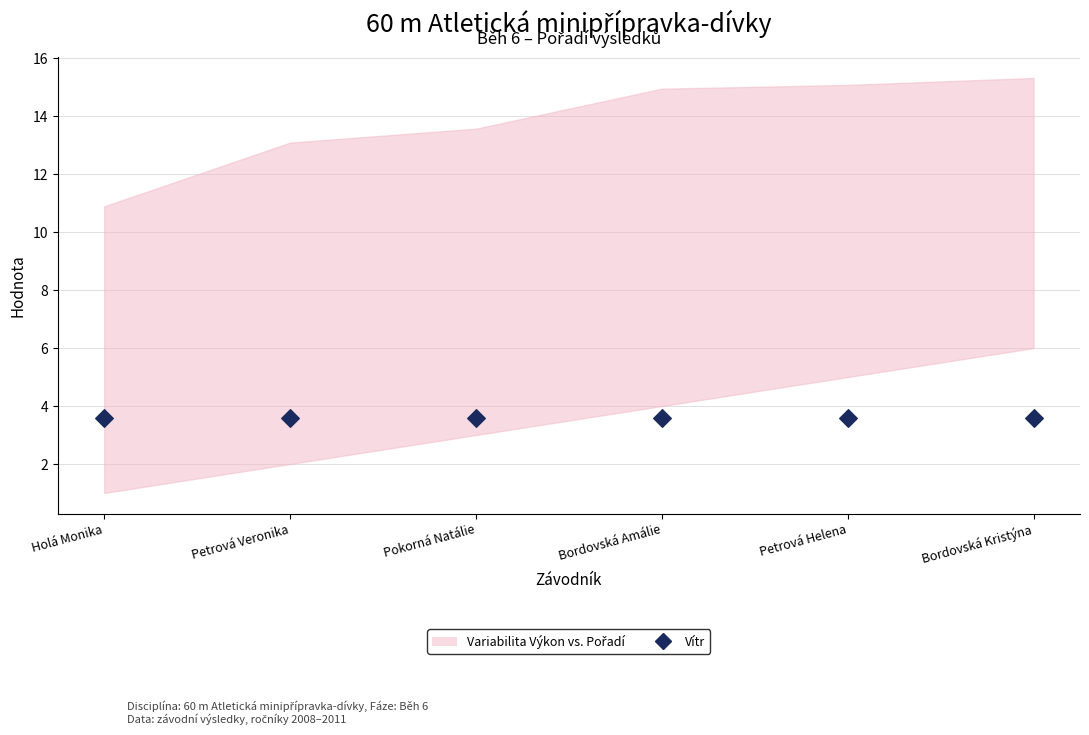

At how many categories does at least one series exceed 8?

6